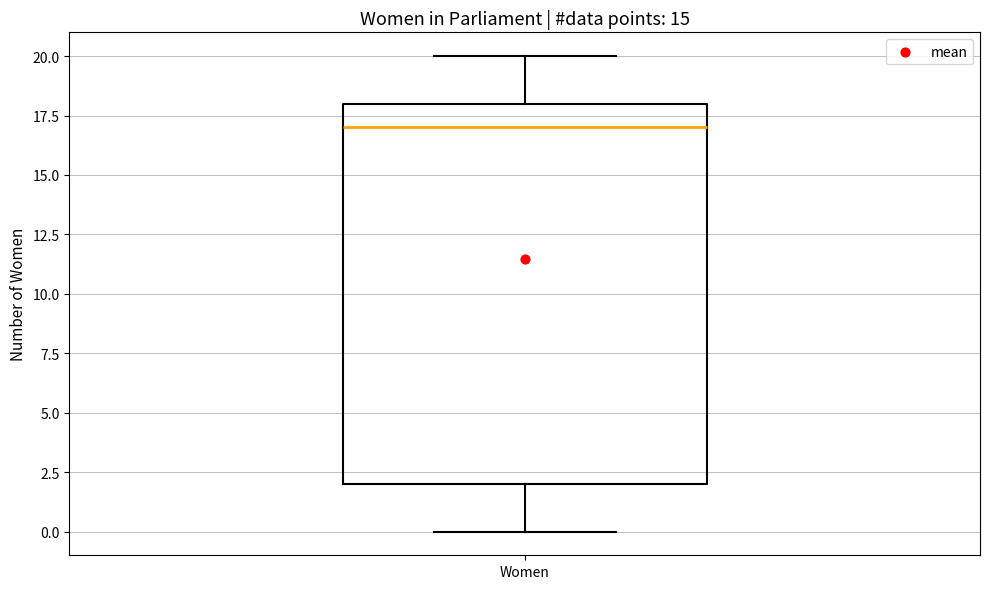

Transcribe this box plot: give where the median line is, the range the box spans, and where the two whiskers end, as read against the y-axis. The values are not printed on the chart, so give them approximately, as read against the axis.

median 17, box 2 to 18, whiskers 0 to 20